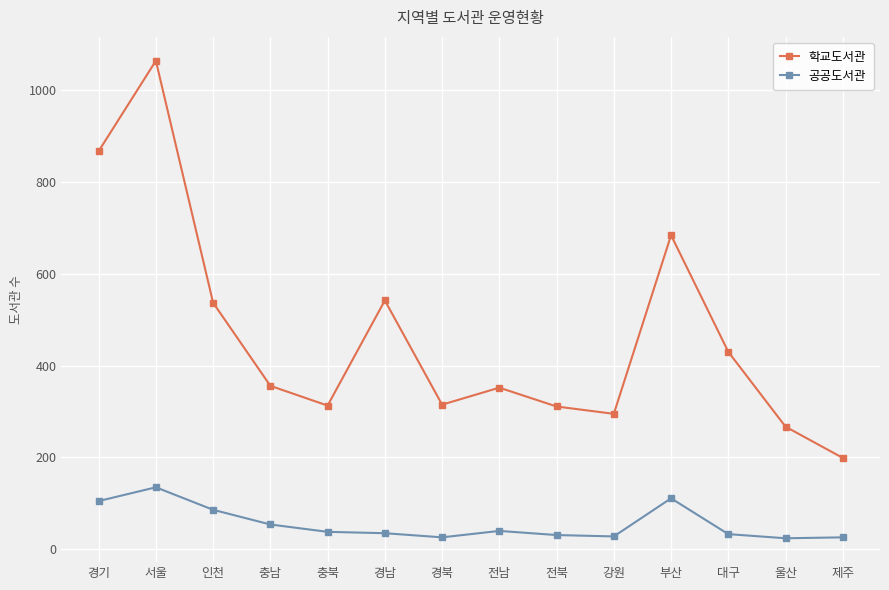

What is the minimum value for 공공도서관?

24